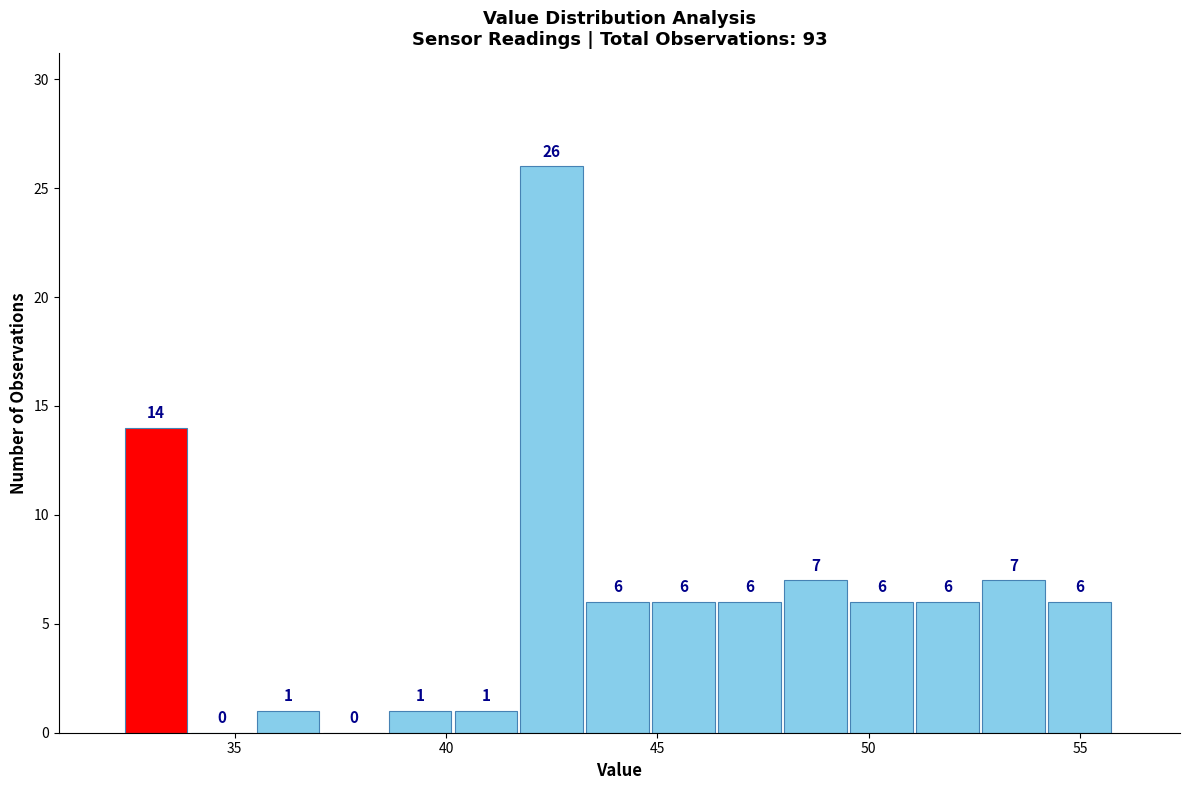

Around what value on the x-axis is the tallest bar? Give the approximate position of its centre, as read against the axis.

42.5